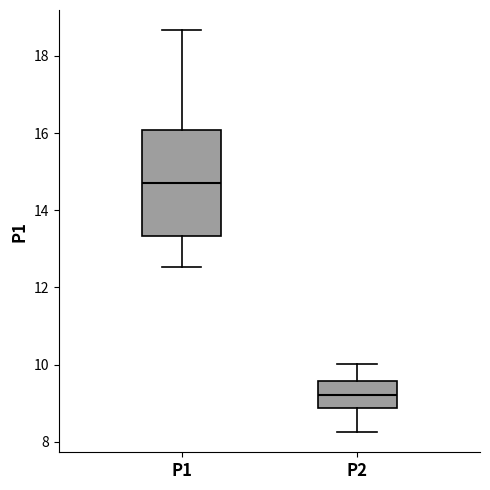

Which box has the lowest median line?

P2